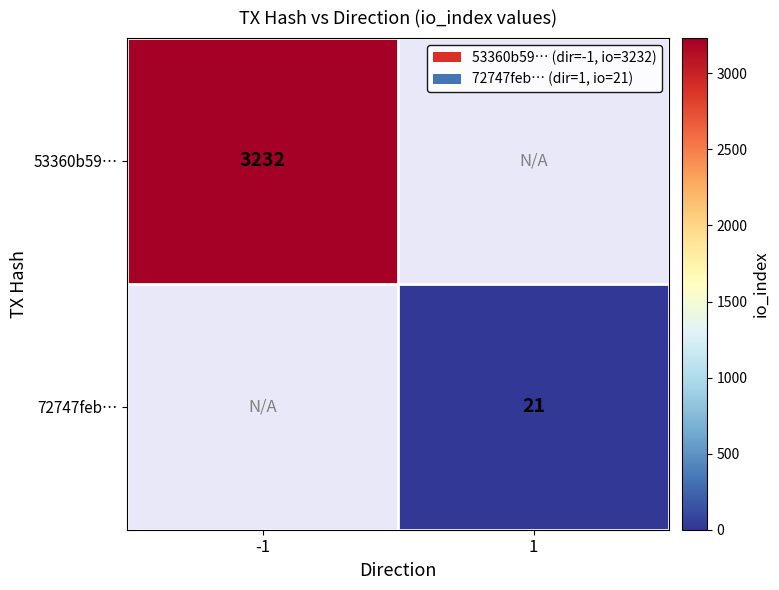

What is the total value across all series at -1?

3232